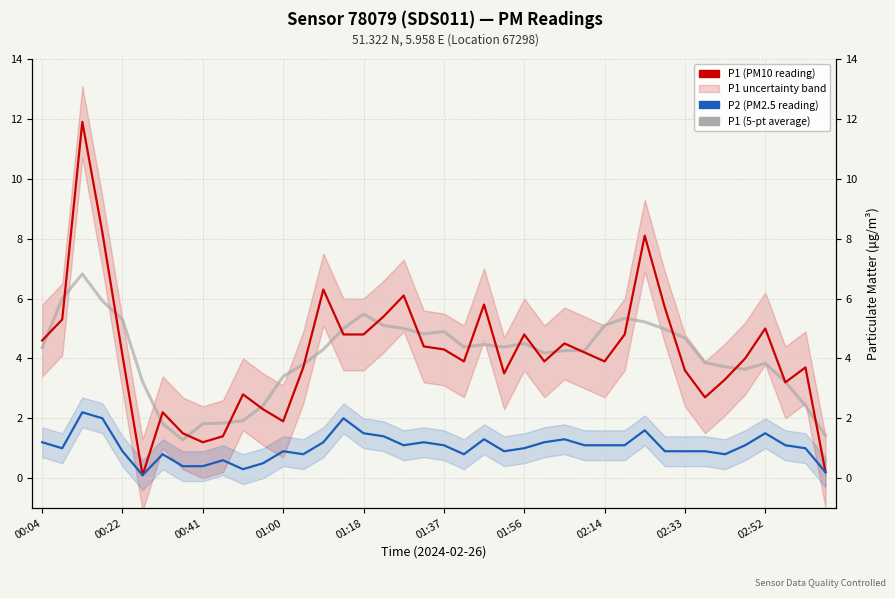

At which label is P1 (5-pt average) closest to 4?

33